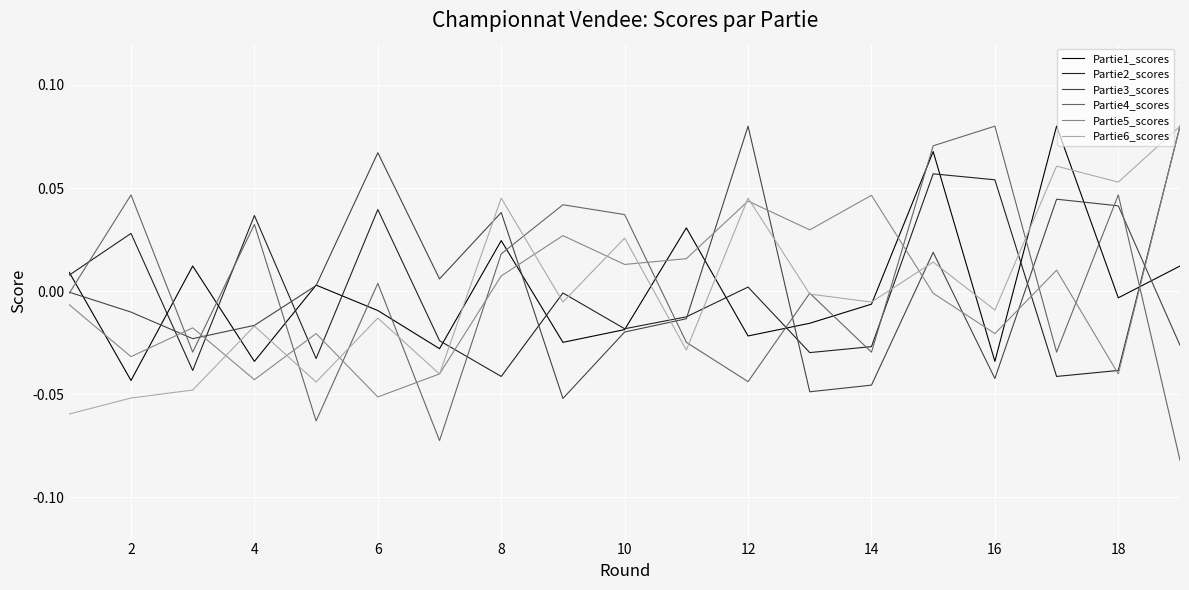

After their last crossing, which series has the higher values: Partie4_scores or Partie2_scores?

Partie2_scores